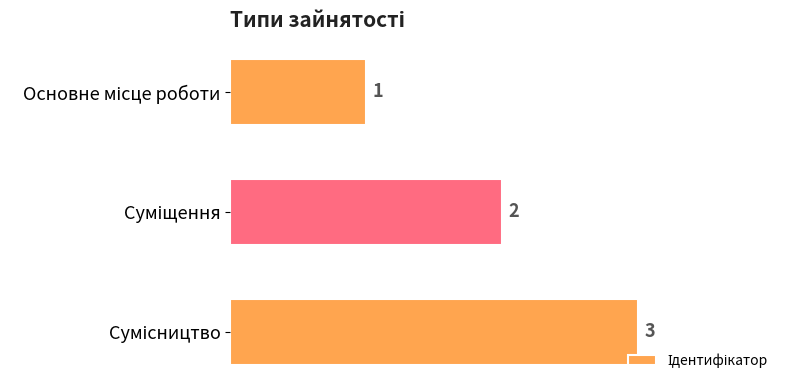

What is the maximum value shown in the chart?

3